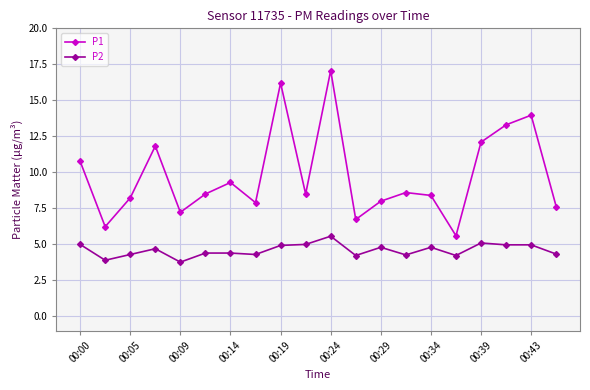

What is the difference between the second highest and second lowest values in the P2 series?

1.2